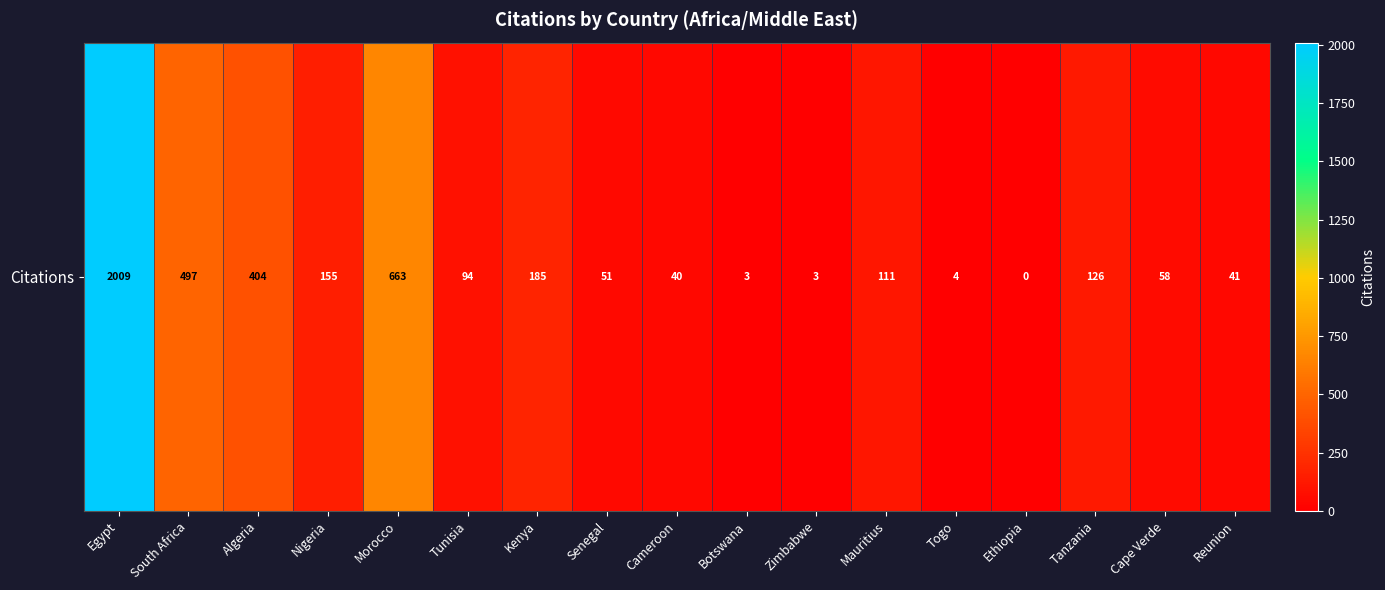

List the labels in order of value, largest first.

Egypt, Morocco, South Africa, Algeria, Kenya, Nigeria, Tanzania, Mauritius, Tunisia, Cape Verde, Senegal, Reunion, Cameroon, Togo, Botswana, Zimbabwe, Ethiopia